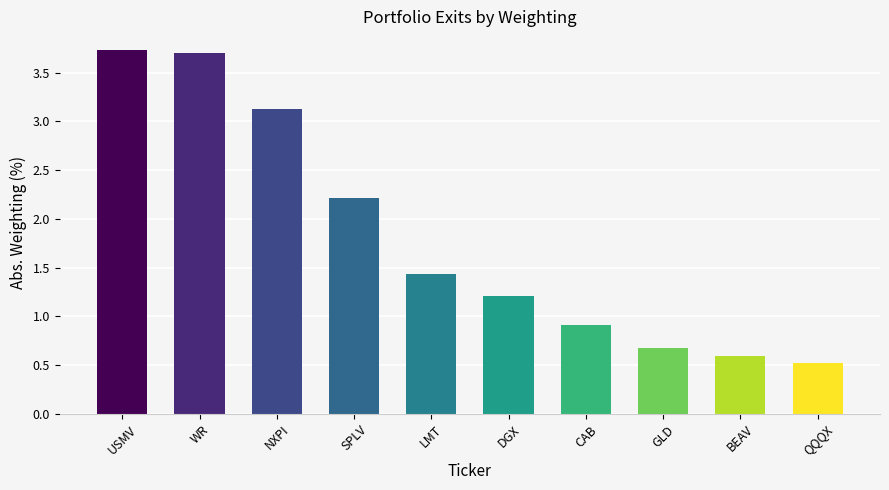

List the labels in order of value, smallest first.

QQQX, BEAV, GLD, CAB, DGX, LMT, SPLV, NXPI, WR, USMV